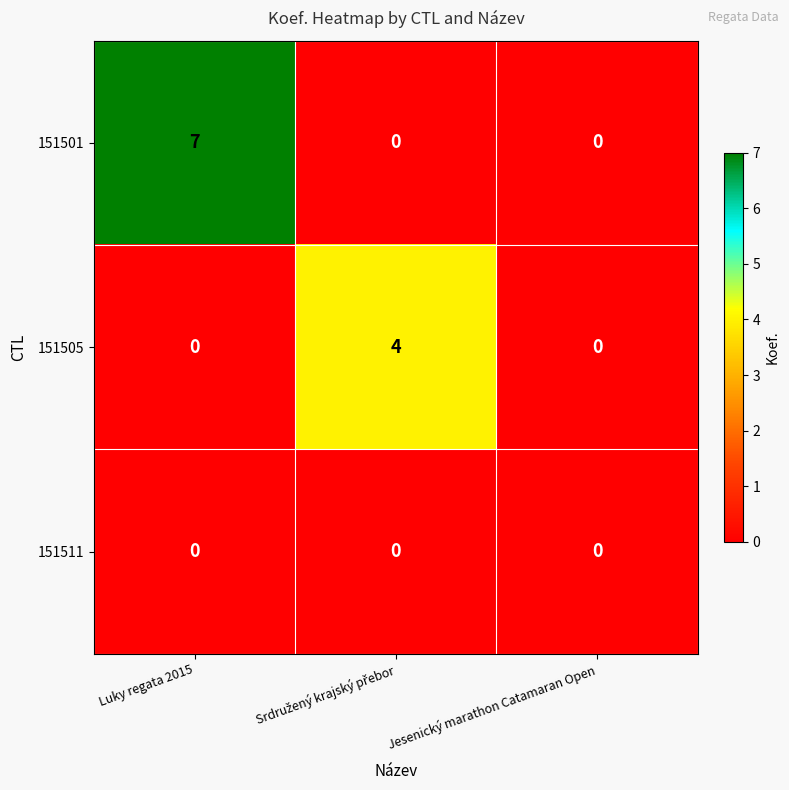

Is it true that 151511 equals 0 at Jesenický marathon Catamaran Open?

True